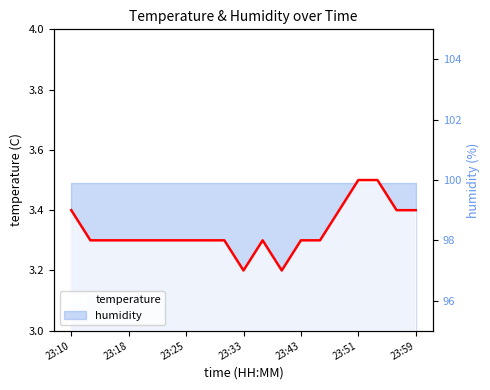

The chart shows a value of 3.3 at 23:43. True or false?

True